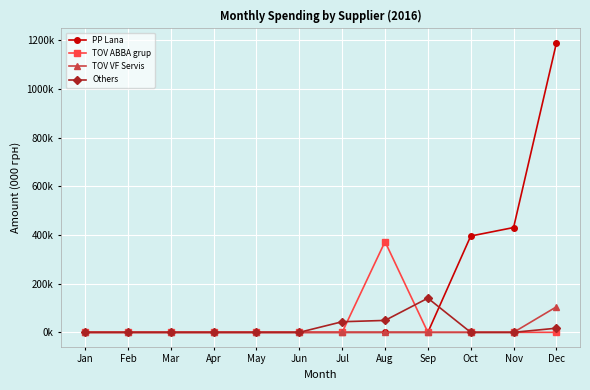

Reading left to right, list all the values displayed in this chart.

PP Lana: Jan=0.0	Feb=0.0	Mar=0.0	Apr=0.0	May=0.0	Jun=0.0	Jul=0.0	Aug=0.0	Sep=0.0	Oct=395.9	Nov=430.8	Dec=1189.7
TOV ABBA grup: Jan=0.0	Feb=0.0	Mar=0.0	Apr=0.0	May=0.0	Jun=0.0	Jul=0.0	Aug=372.9	Sep=0.0	Oct=0.0	Nov=0.0	Dec=0.0
TOV VF Servis: Jan=0.0	Feb=0.0	Mar=0.0	Apr=0.0	May=0.0	Jun=0.0	Jul=0.0	Aug=0.0	Sep=0.0	Oct=0.0	Nov=0.0	Dec=104.9
Others: Jan=0.0	Feb=0.0	Mar=0.0	Apr=0.0	May=0.0	Jun=0.0	Jul=43.6	Aug=49.0	Sep=140.5	Oct=0.0	Nov=0.0	Dec=17.0